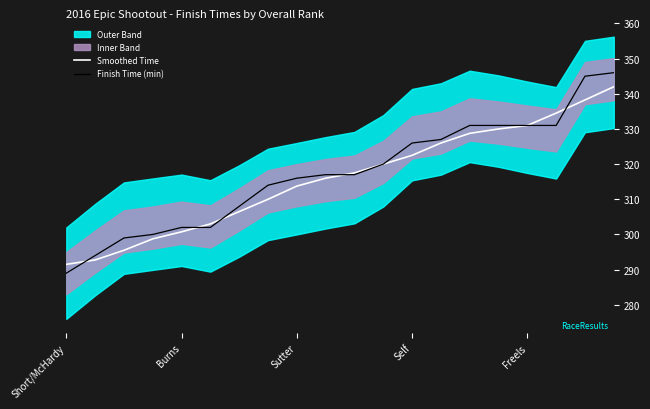

The Smoothed Time series shows 69.1 at Self. True or false?

False